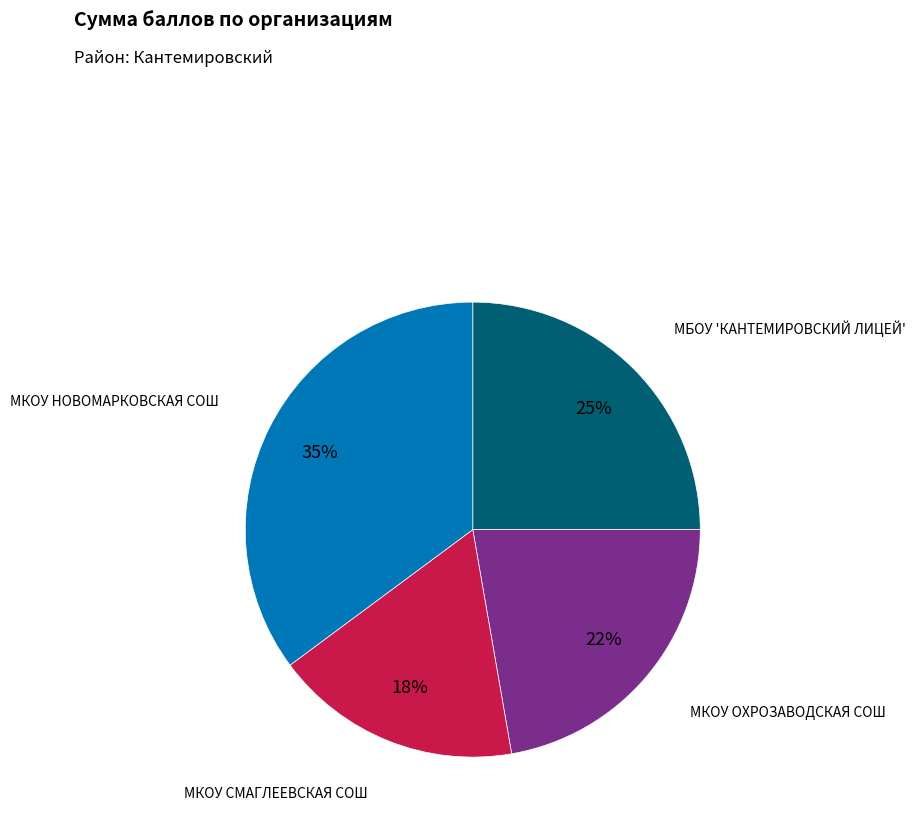

To the nearest percent, what is the average slice percentage?

25%